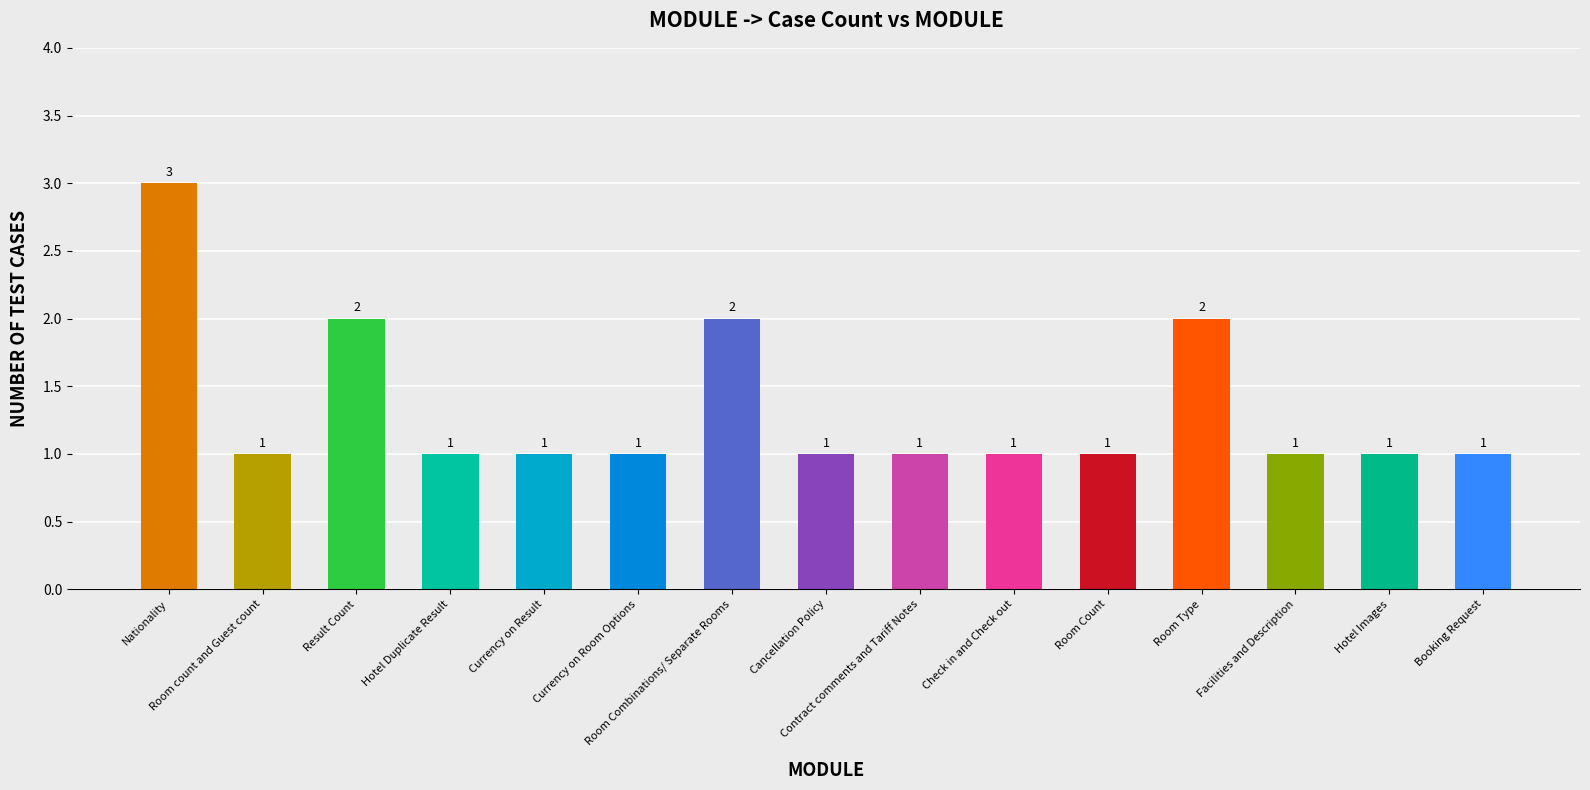

What is the difference between the maximum and minimum values?

2